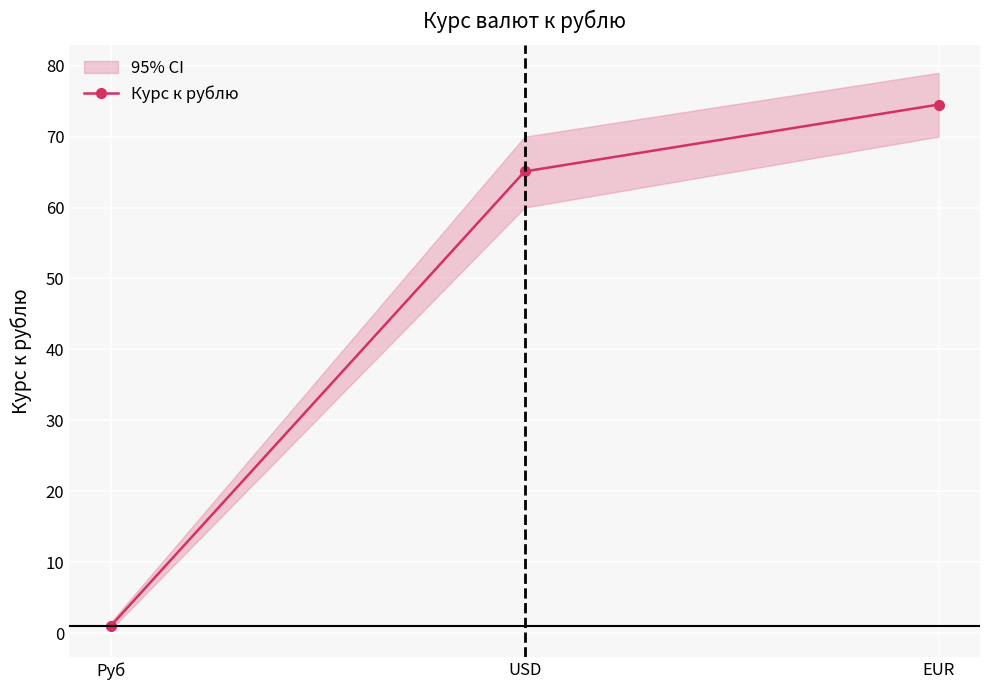

List the labels in order of value, smallest first.

Руб, USD, EUR